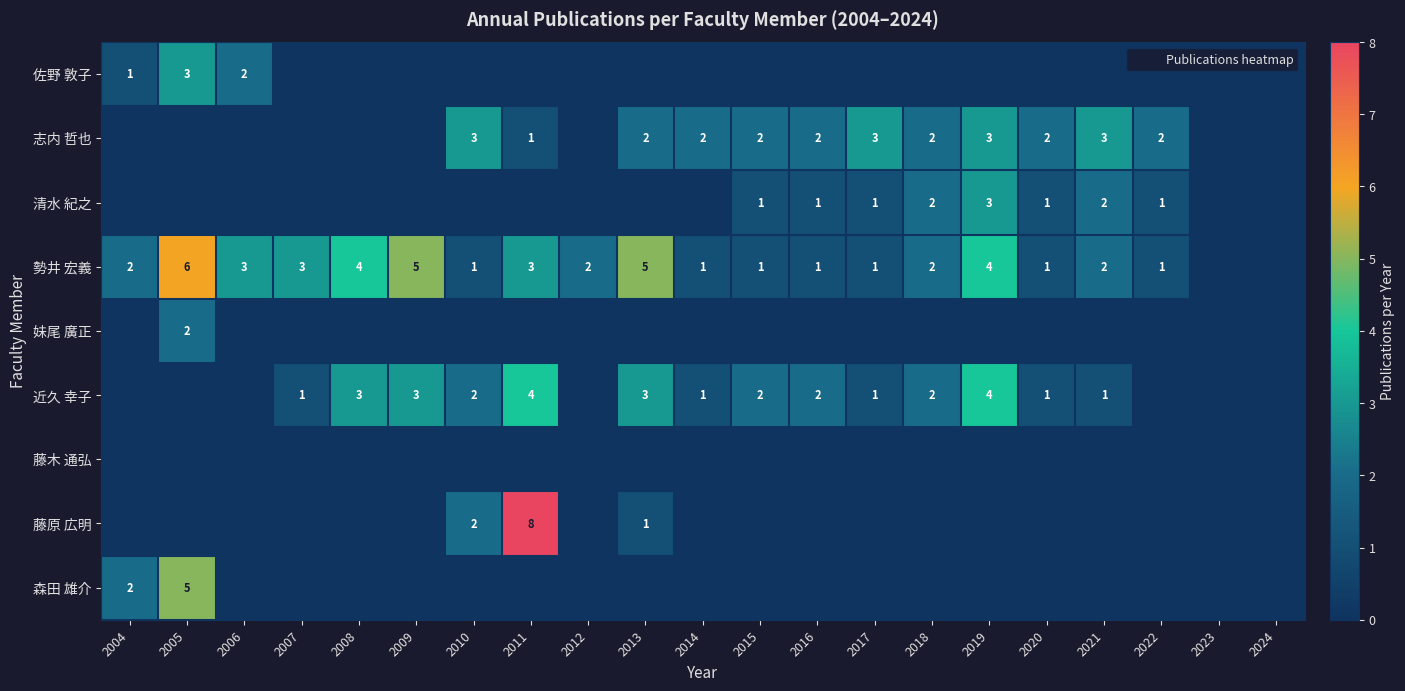

True or false: 近久 幸子 has a value of 2 at 2015.

True